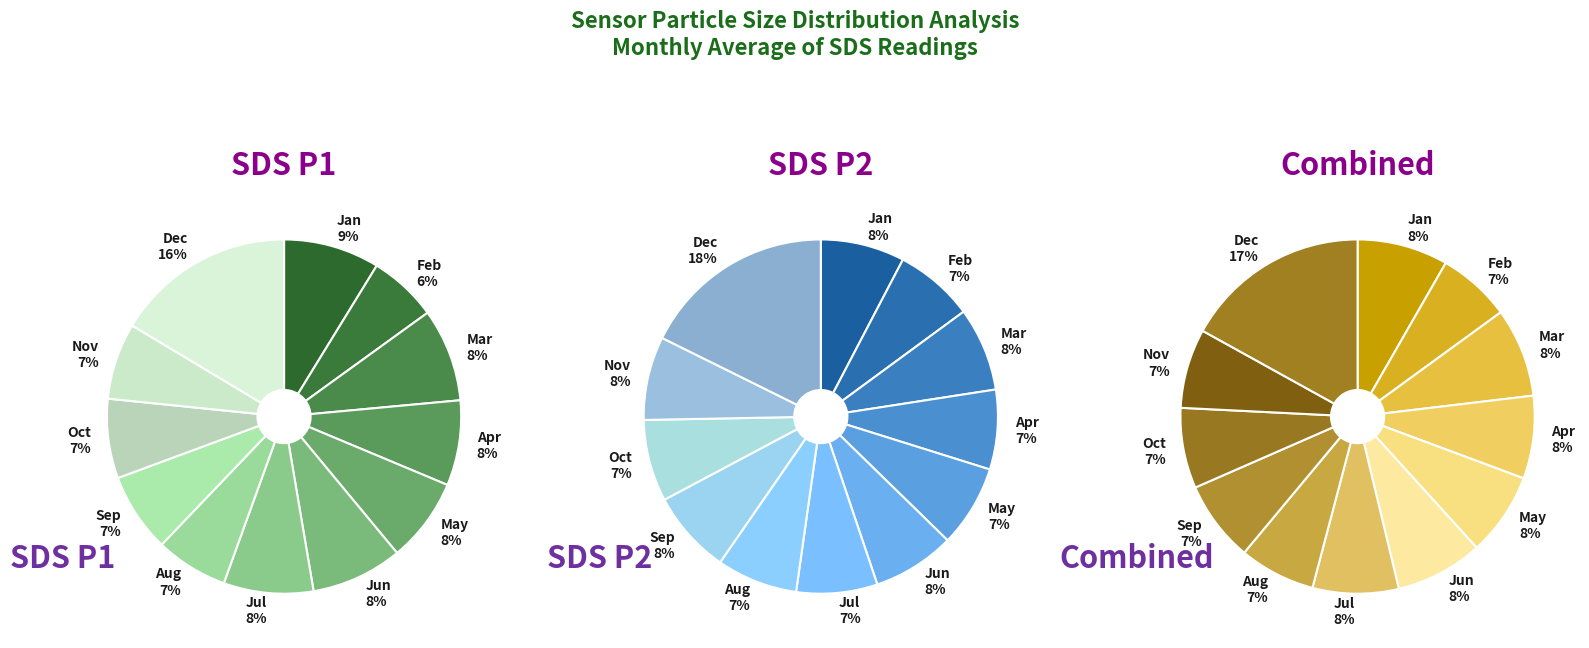

Is 5 the majority of the pie?

No